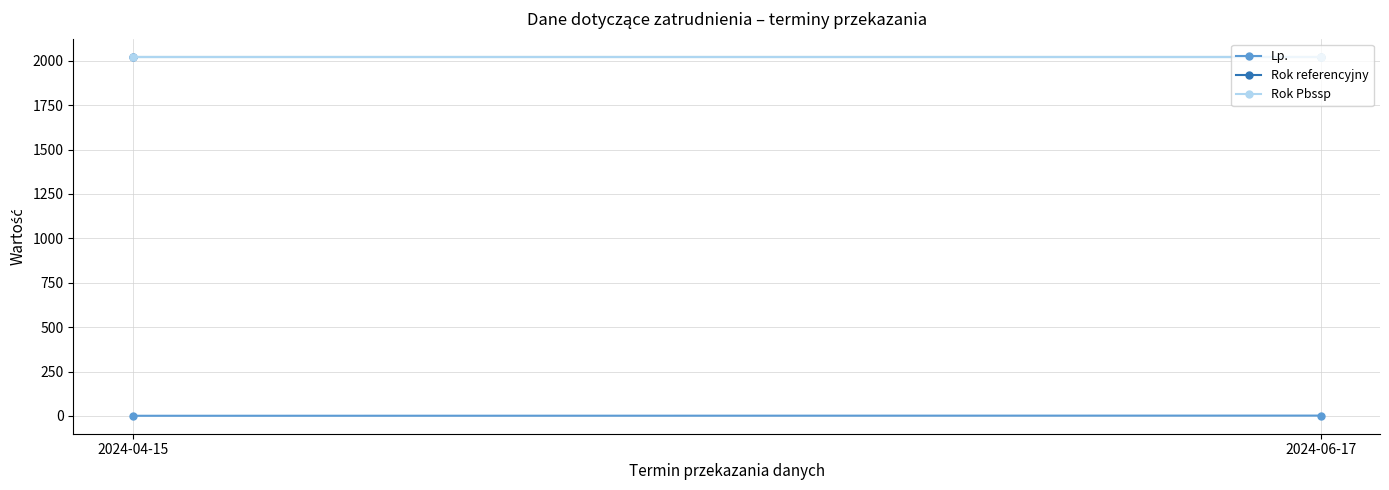

What is the spread (max minus min) of values at 2024-06-17?

2021